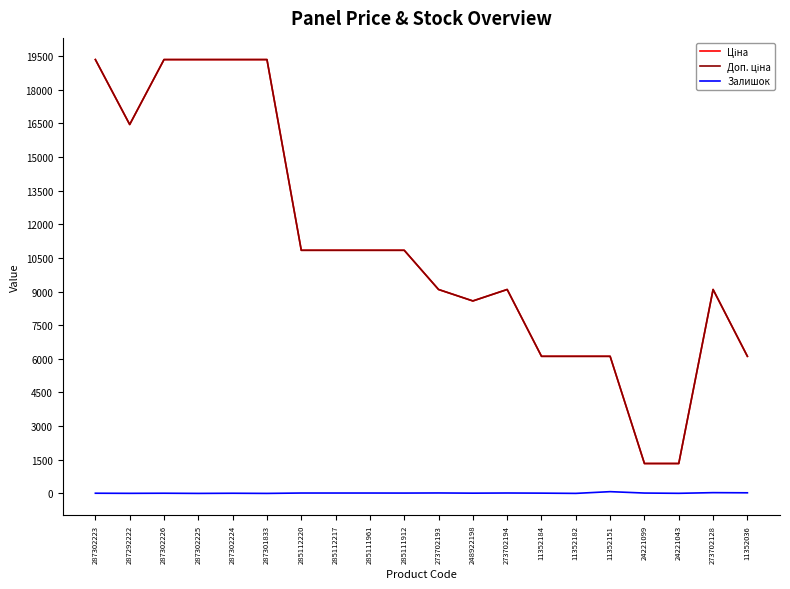

Does the chart have visible grid lines?

No